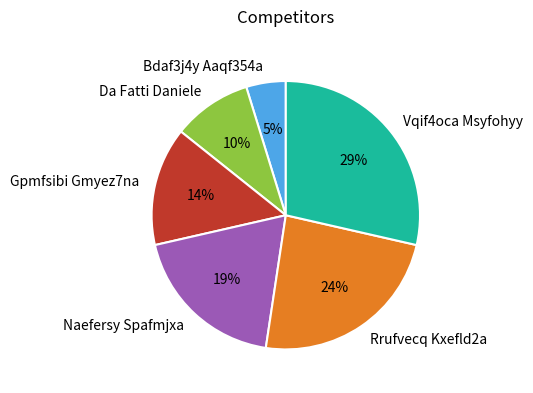

Count the number of slices in the pie.

6